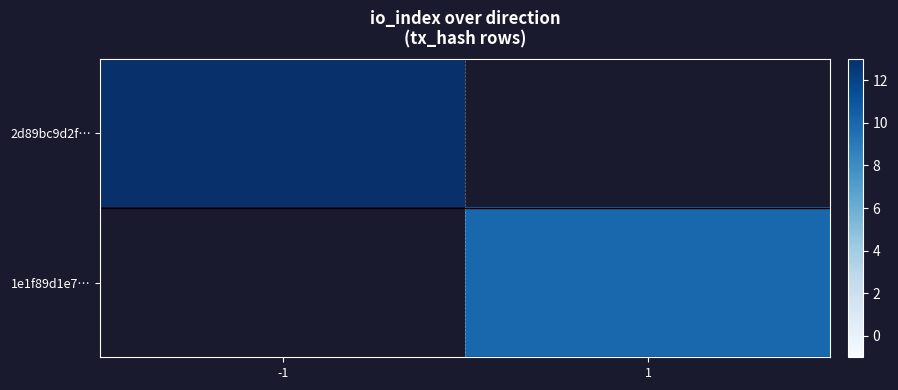

Which has a higher value, 1 or -1?

-1